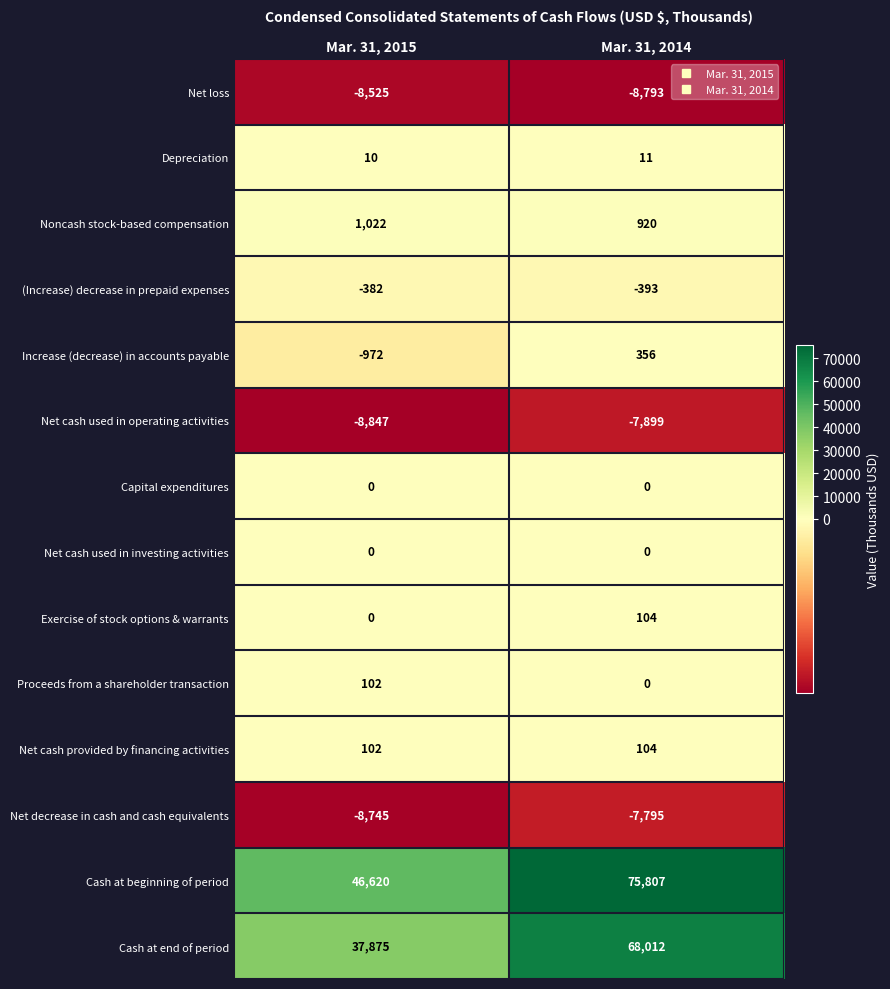

What is the sum of the Net decrease in cash and cash equivalents values at Mar. 31, 2014 and Mar. 31, 2015?

-16540